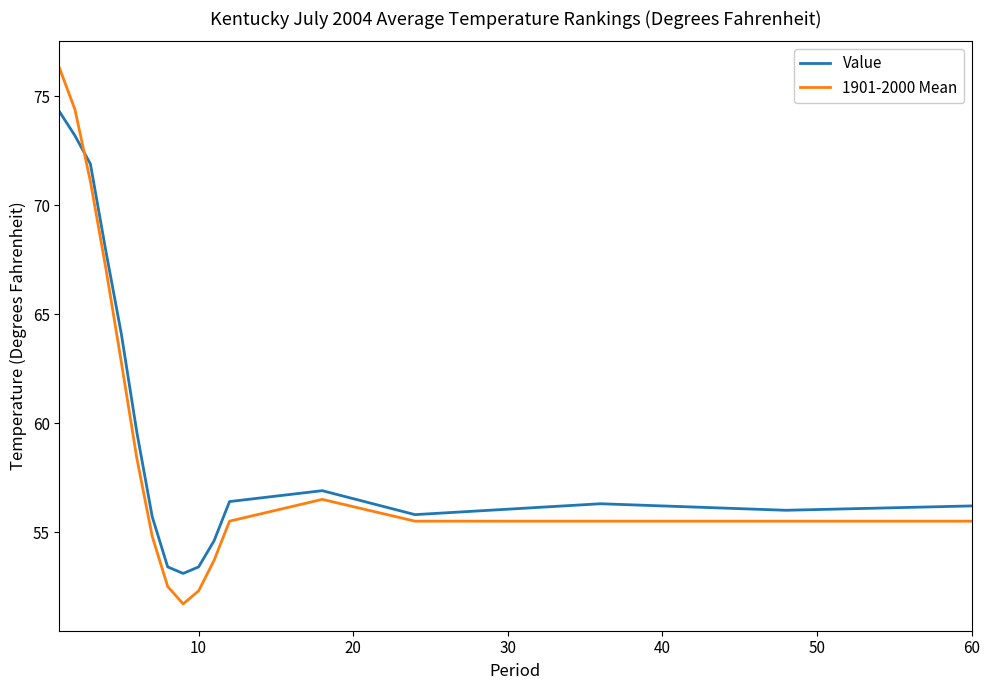

What are all the series names shown in the legend?

Value, 1901-2000 Mean